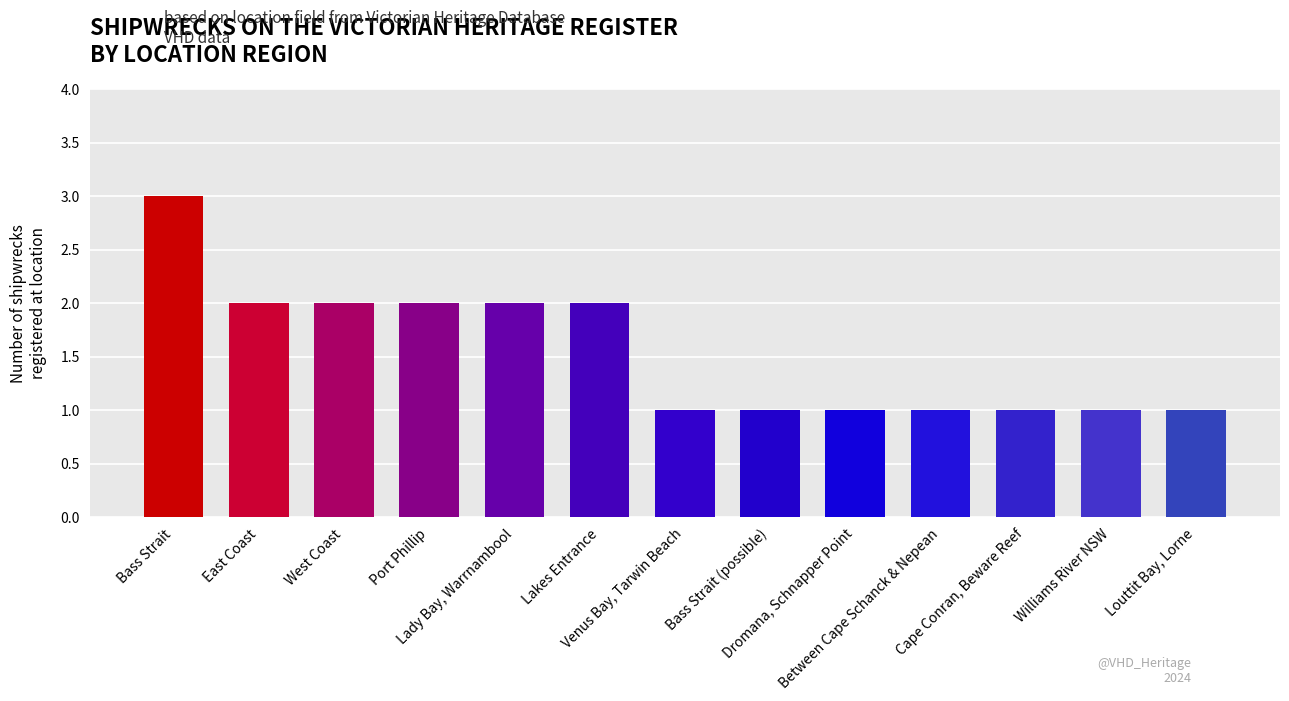

How many values are between 1 and 2?

12